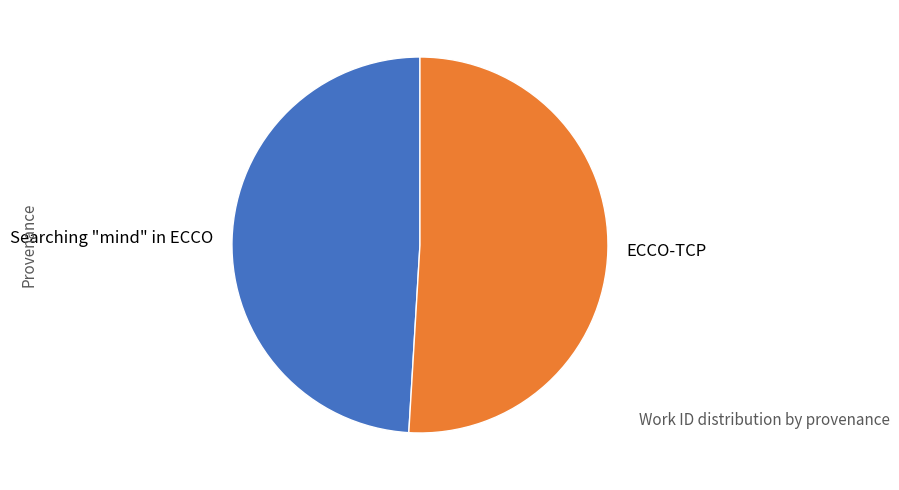

Does ECCO-TCP account for over 50% of the chart?

Yes